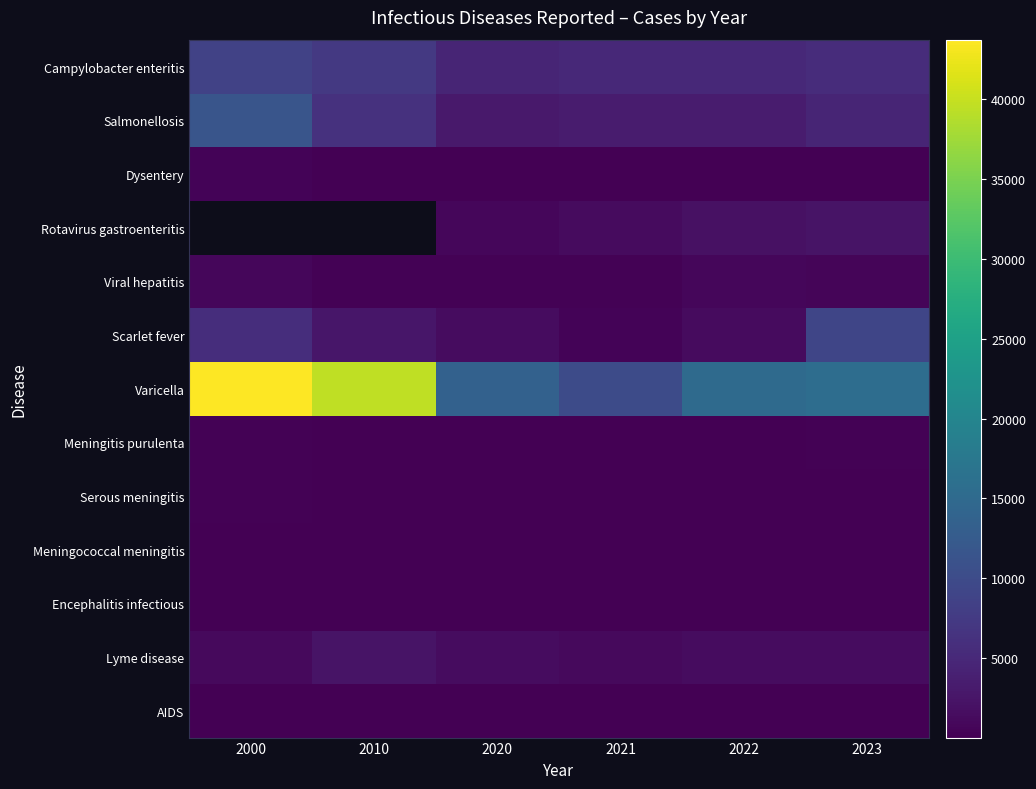

What is the difference between the maximum and minimum values in the AIDS series?

23.0